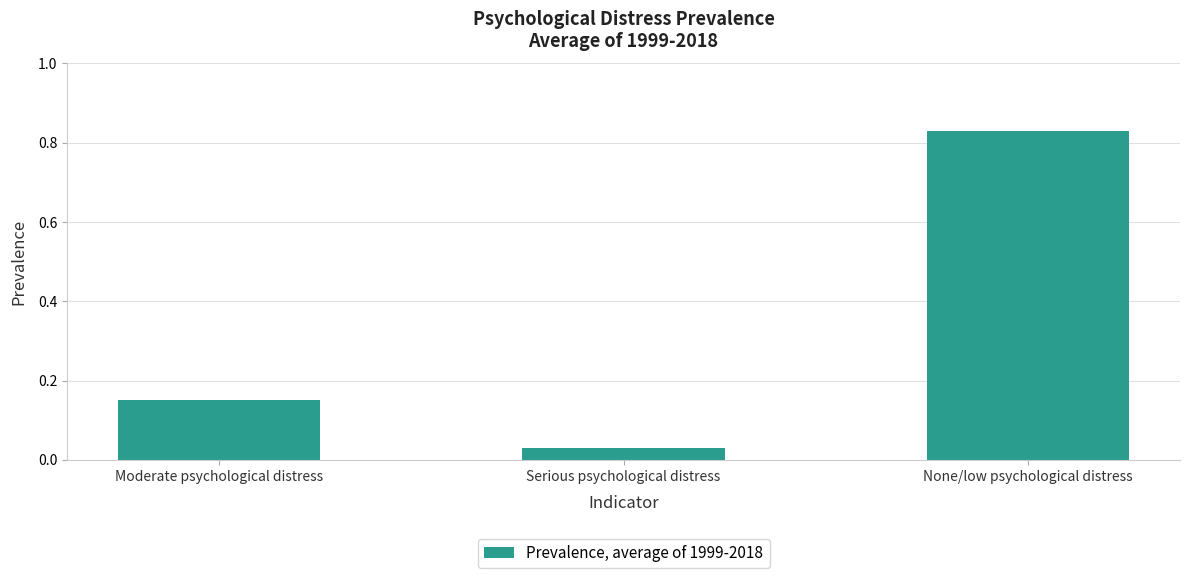

Rank the categories by value from lowest to highest.

Serious psychological distress, Moderate psychological distress, None/low psychological distress